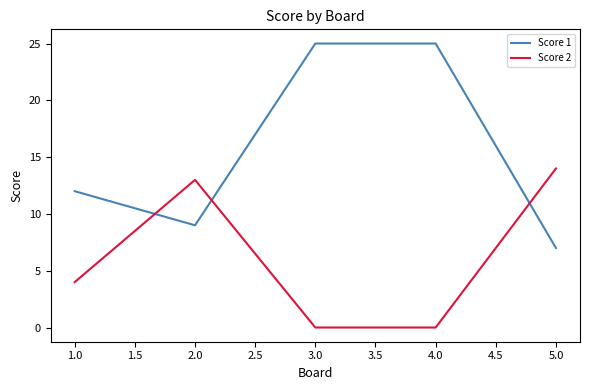

Rank the series by their maximum value, from lowest to highest.

Score 2, Score 1